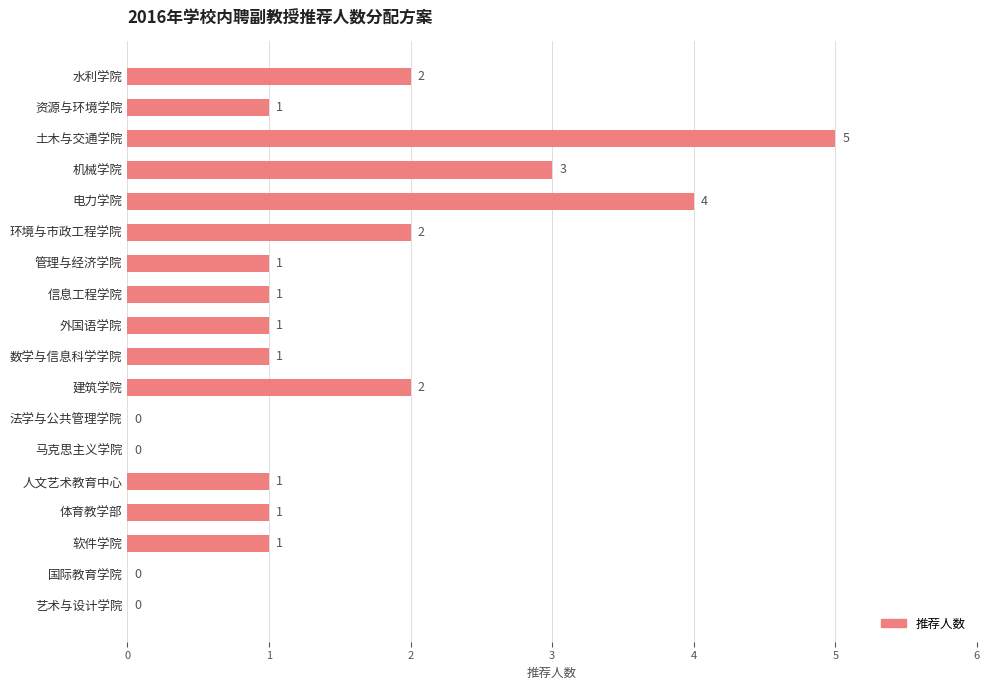

The value at 人文艺术教育中心 is 0. True or false?

False